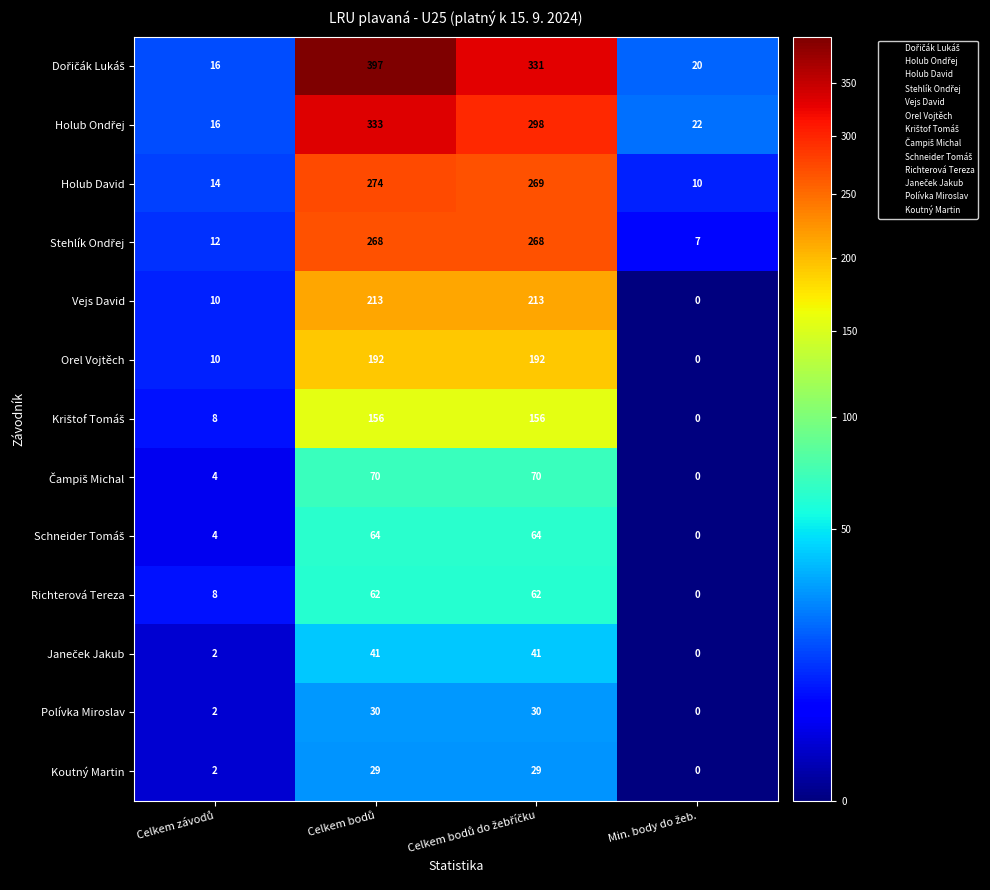

What is the maximum value shown in the chart?

397